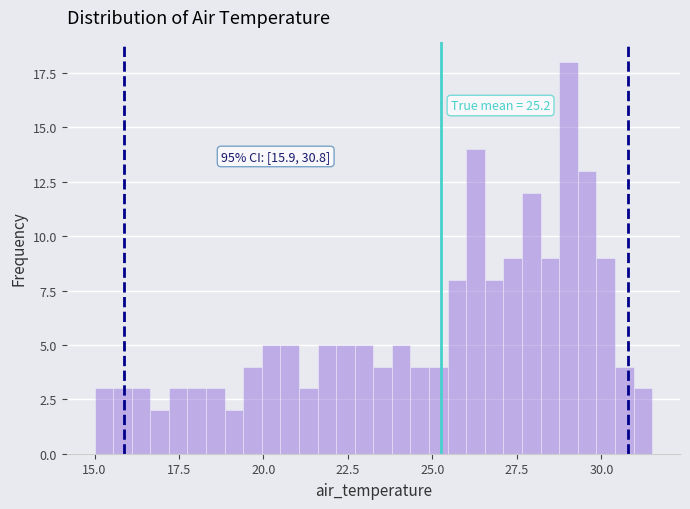

Read against the x-axis, roughly where is the centre of the tallest bar?

29.0